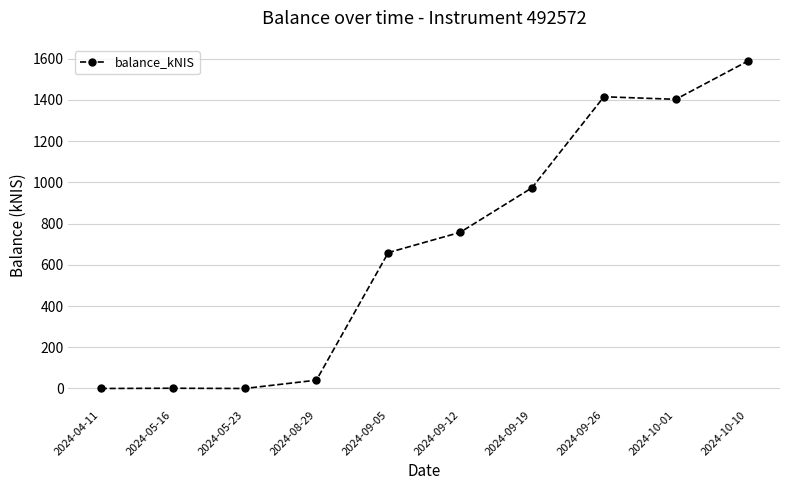

What is the approximate value at 2024-10-10?

1587.2